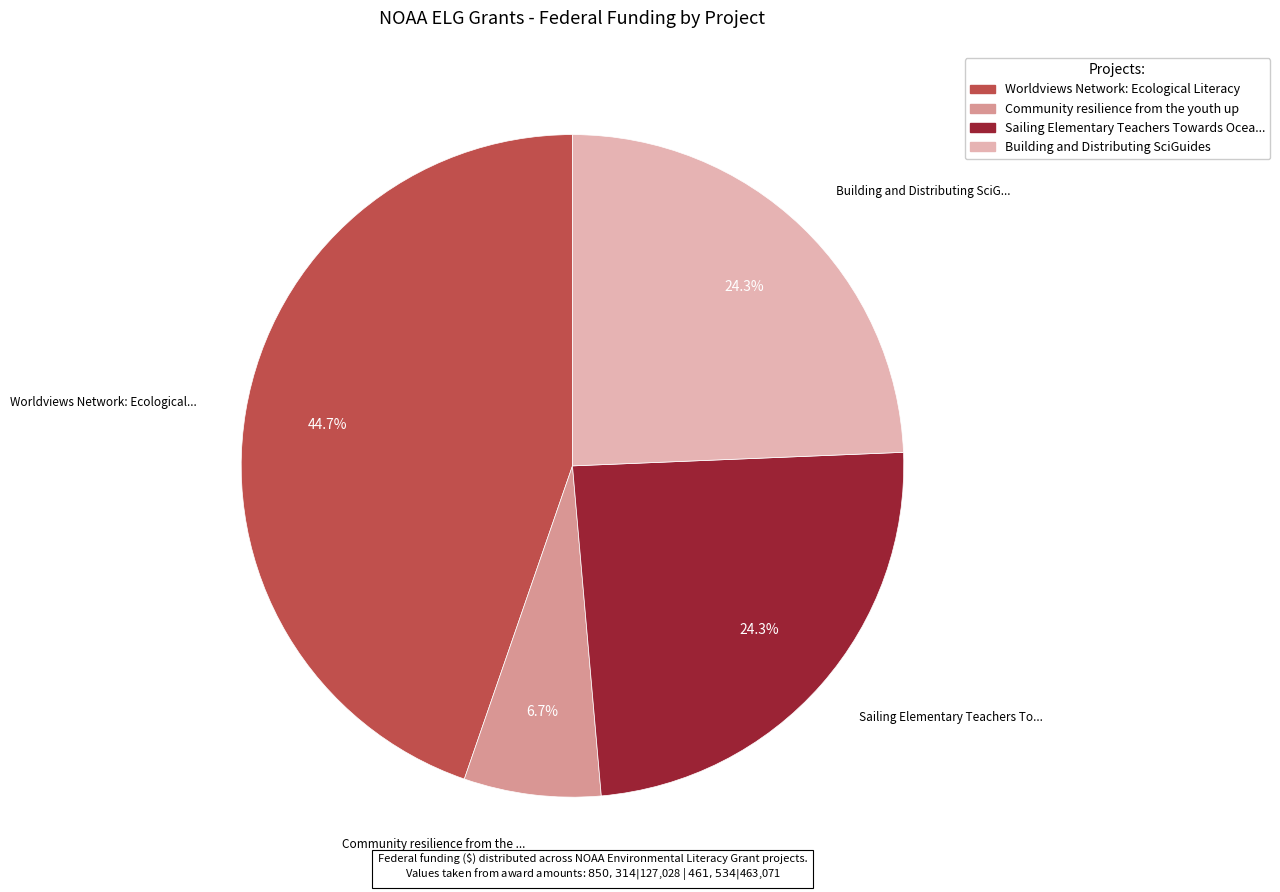

Is there a majority slice in this chart?

No